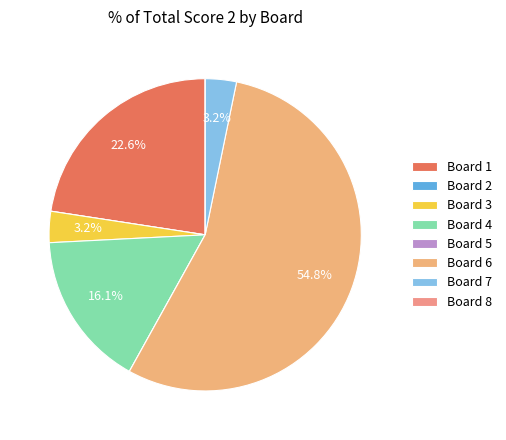

How many slices are in this pie chart?

8